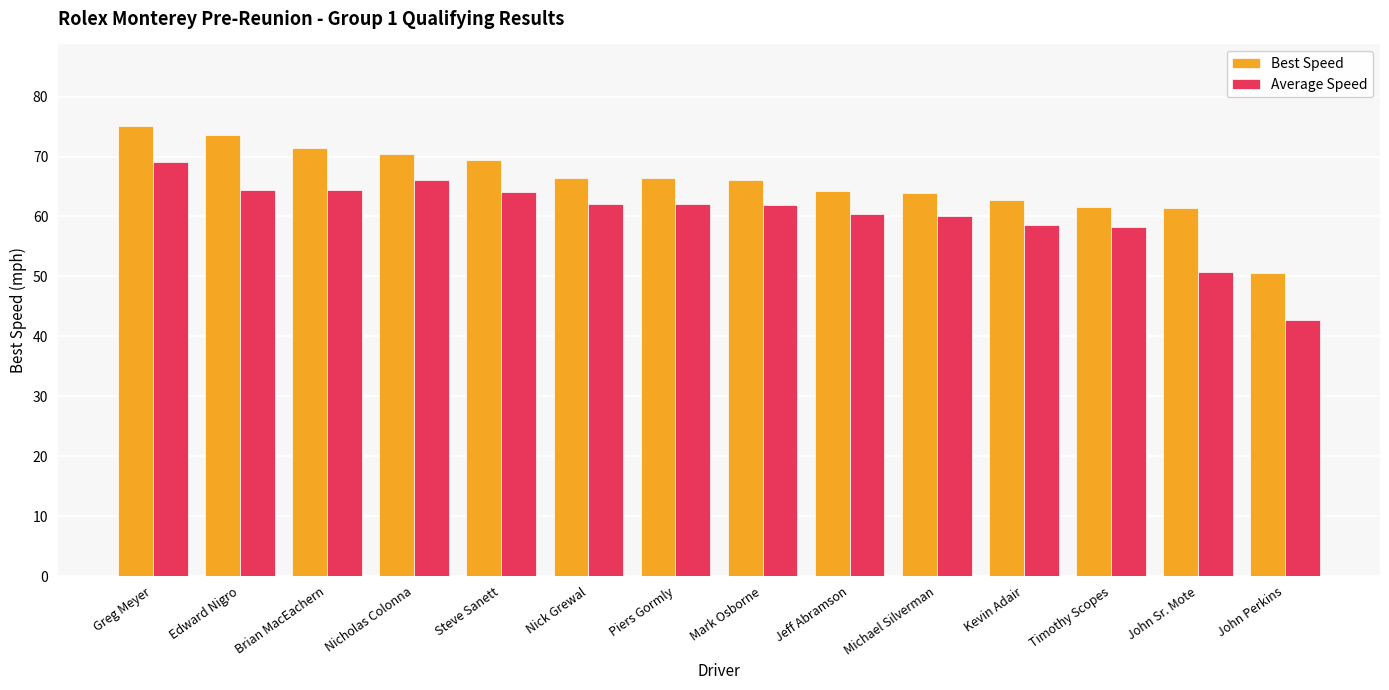

What is the approximate value of Average Speed at Jeff Abramson?

60.5